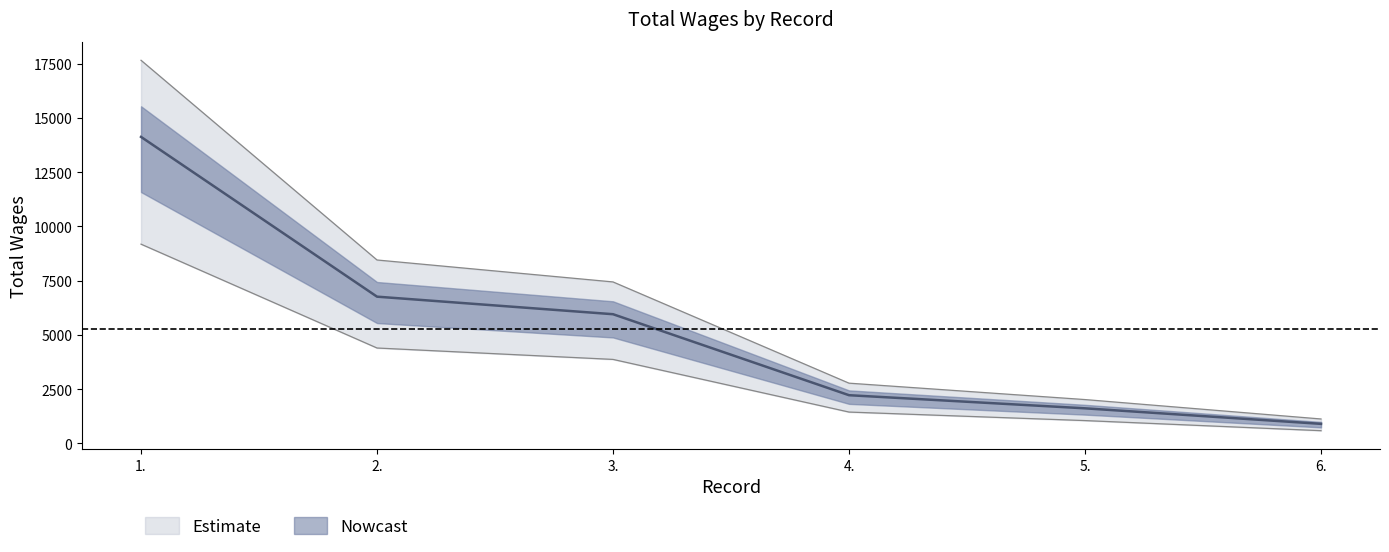

Between 2. and 4., which is larger?

2.